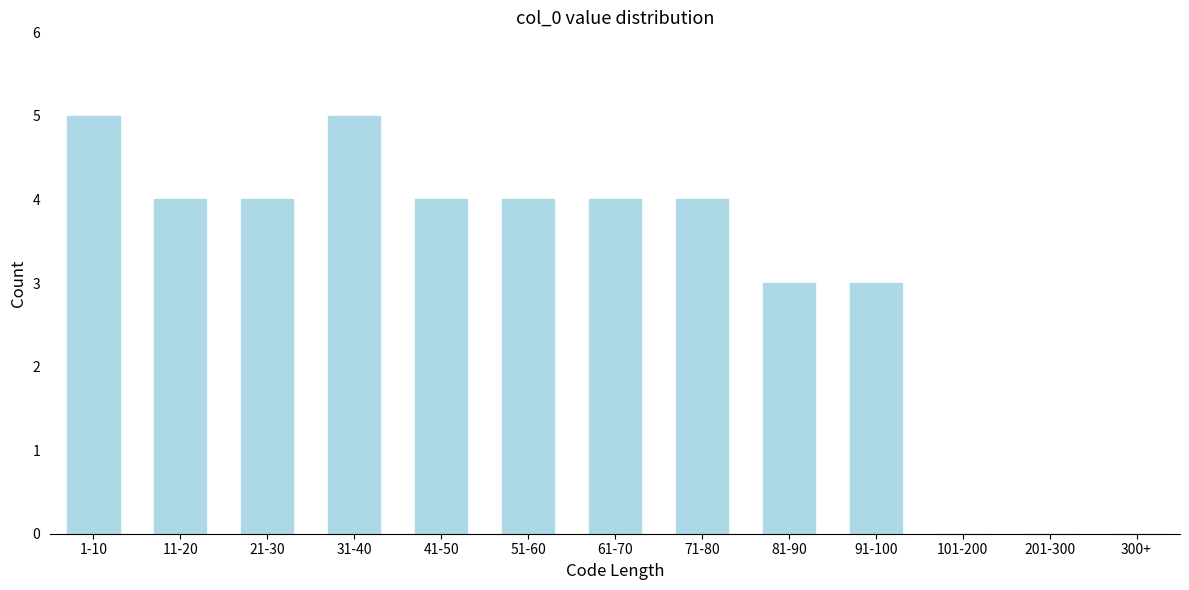

Reading left to right, what are all the values shown in this chart?

1-10=5	11-20=4	21-30=4	31-40=5	41-50=4	51-60=4	61-70=4	71-80=4	81-90=3	91-100=3	101-200=0	201-300=0	300+=0